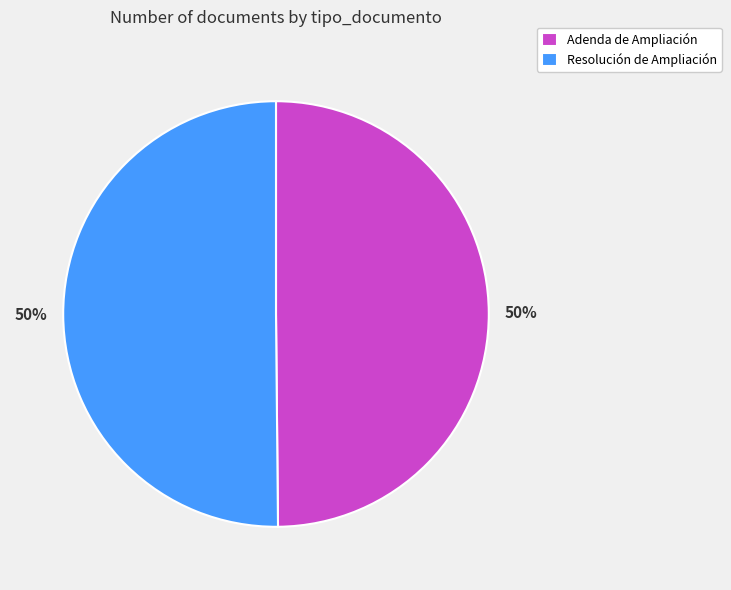

What percentage is the Adenda de Ampliación slice, to the nearest percent?

50%